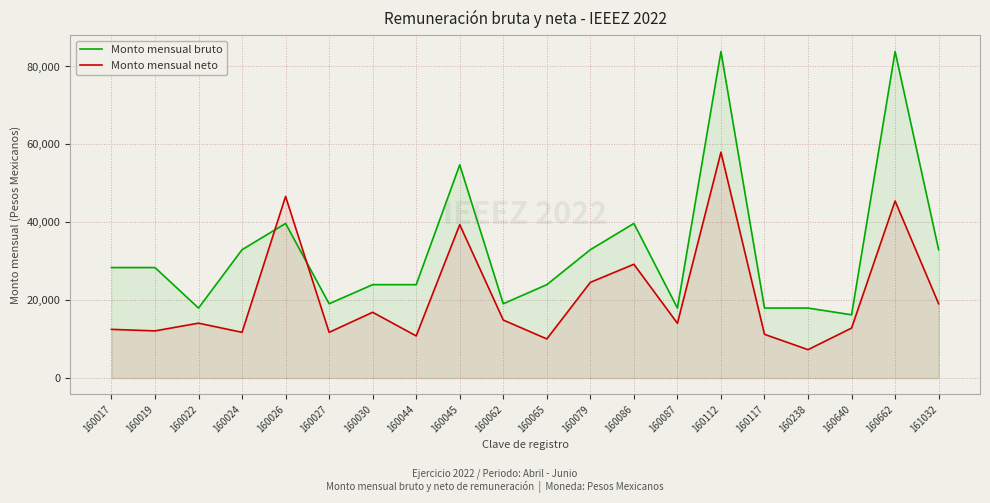

What is the total value across all series at 160112?

141832.1